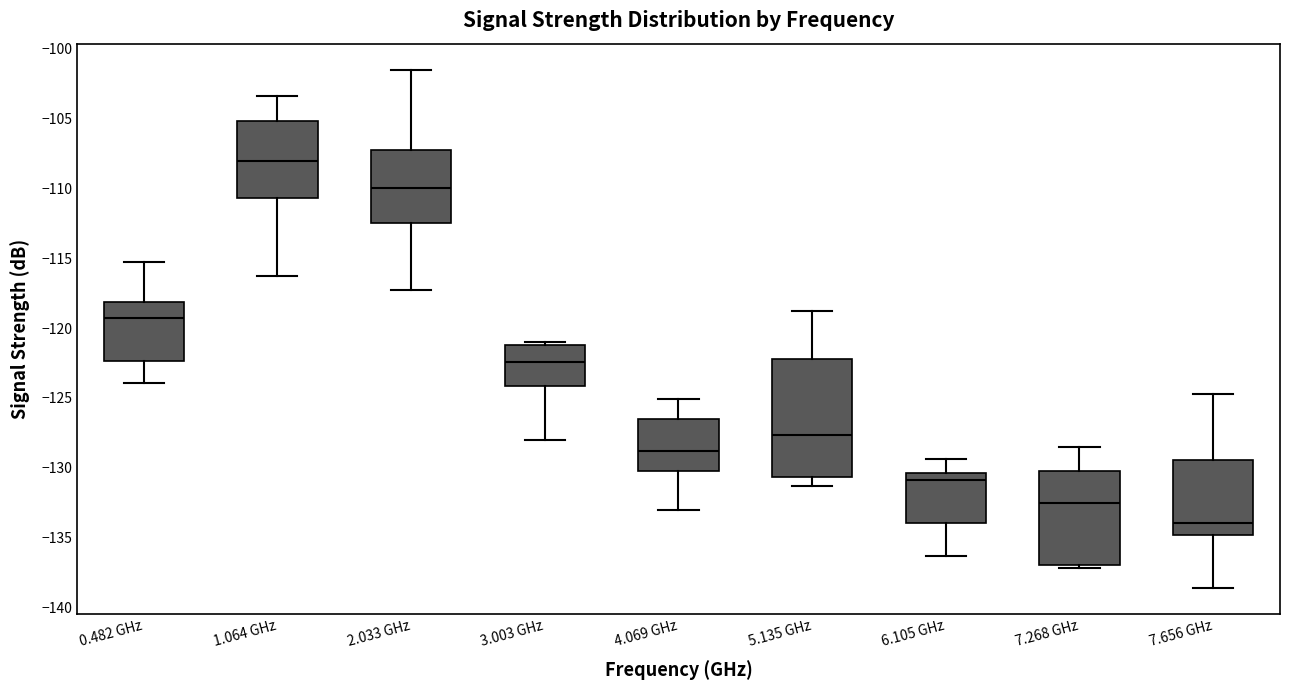

Which box is the tallest, from its lower edge to its upper edge?

5.135 GHz